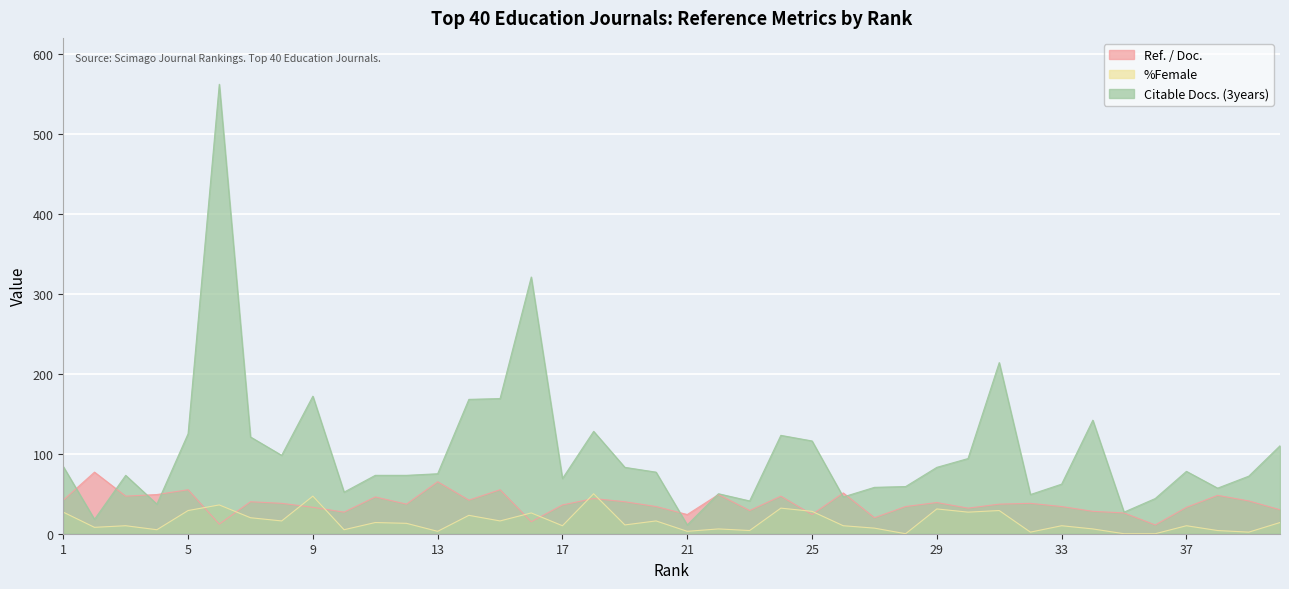

Count the number of data series in this chart.

3